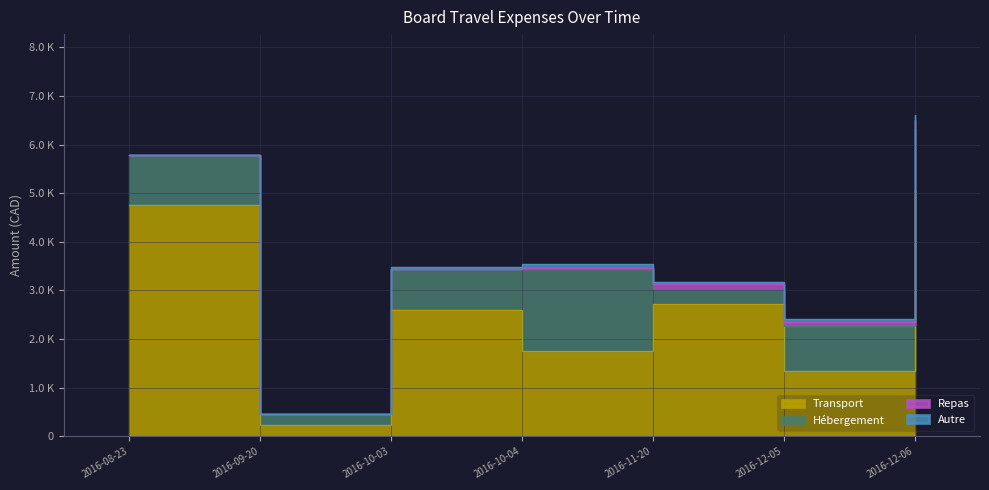

What position from the left is 2016-09-20?

2